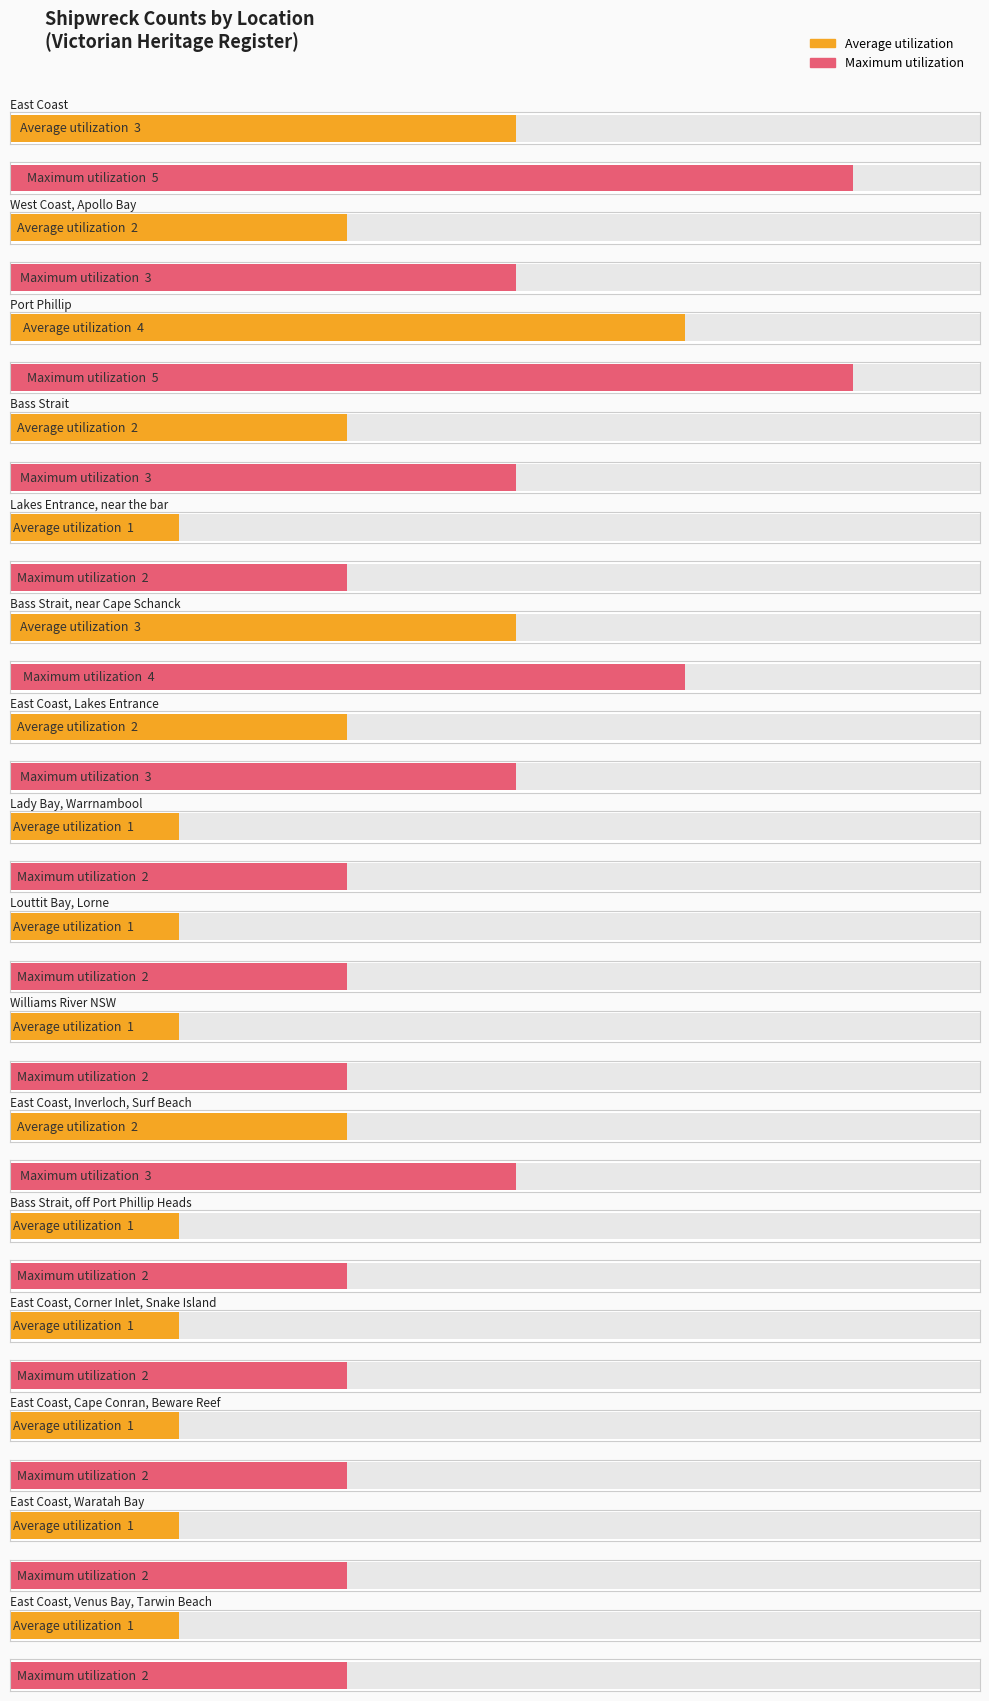

What position from the right is Bass Strait, off Port Phillip Heads?

5